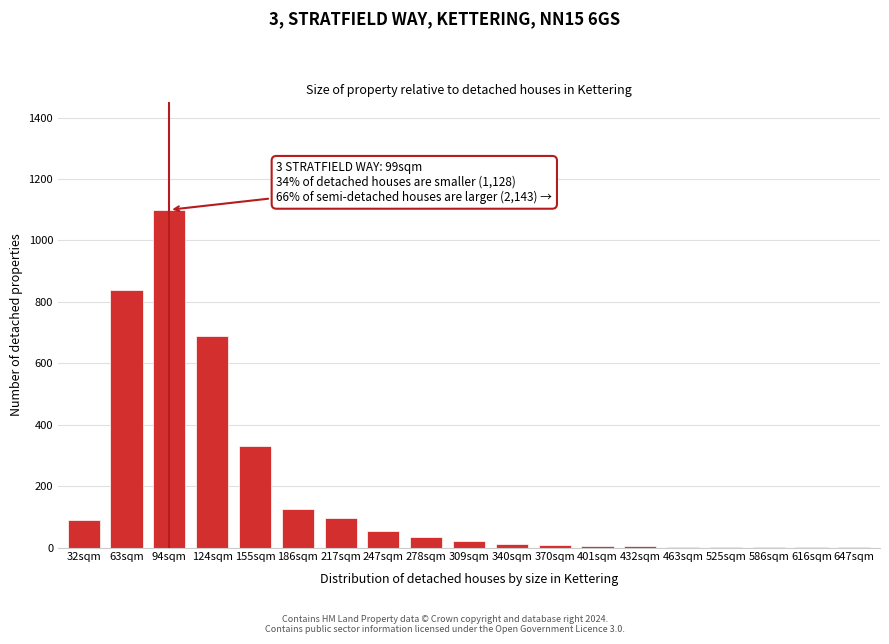

What is the change in value from 124sqm to 278sqm?

-655